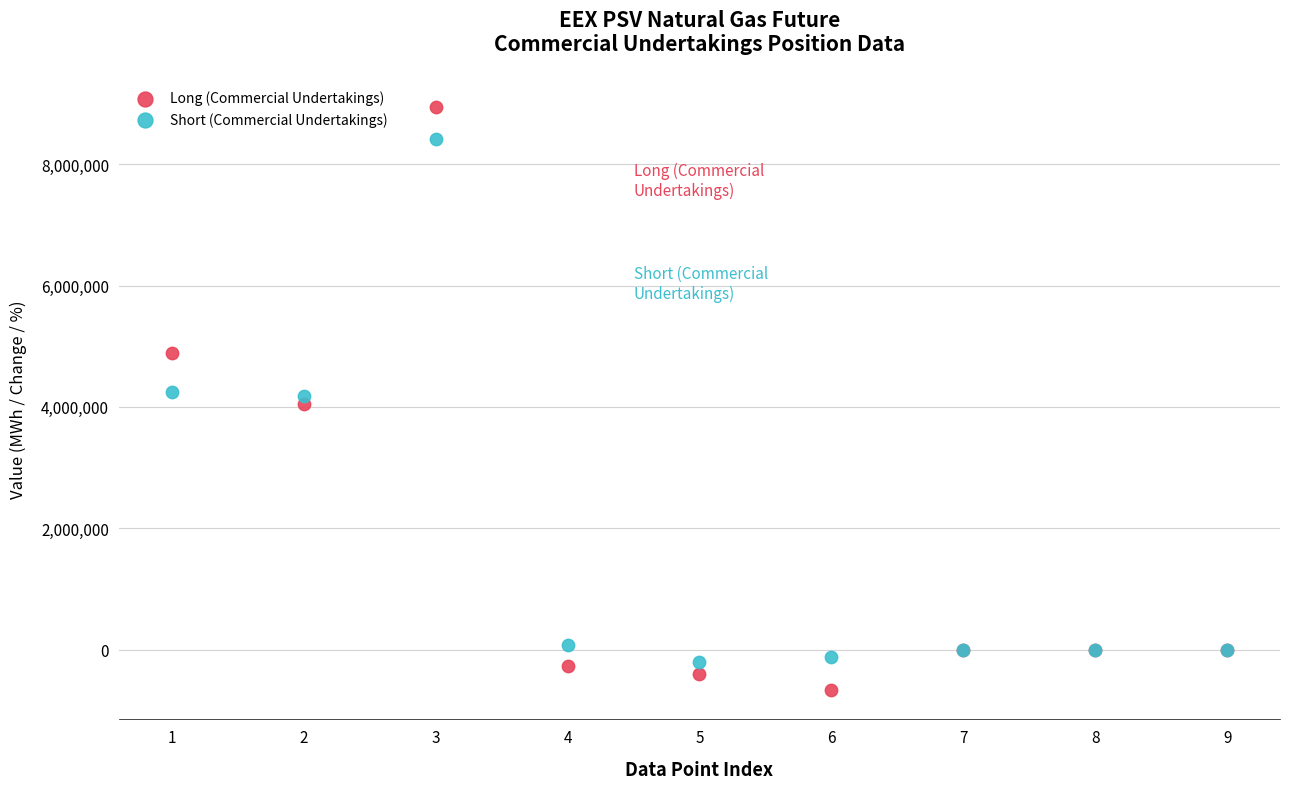

Which series contains the highest Y value?

Long (Commercial Undertakings)